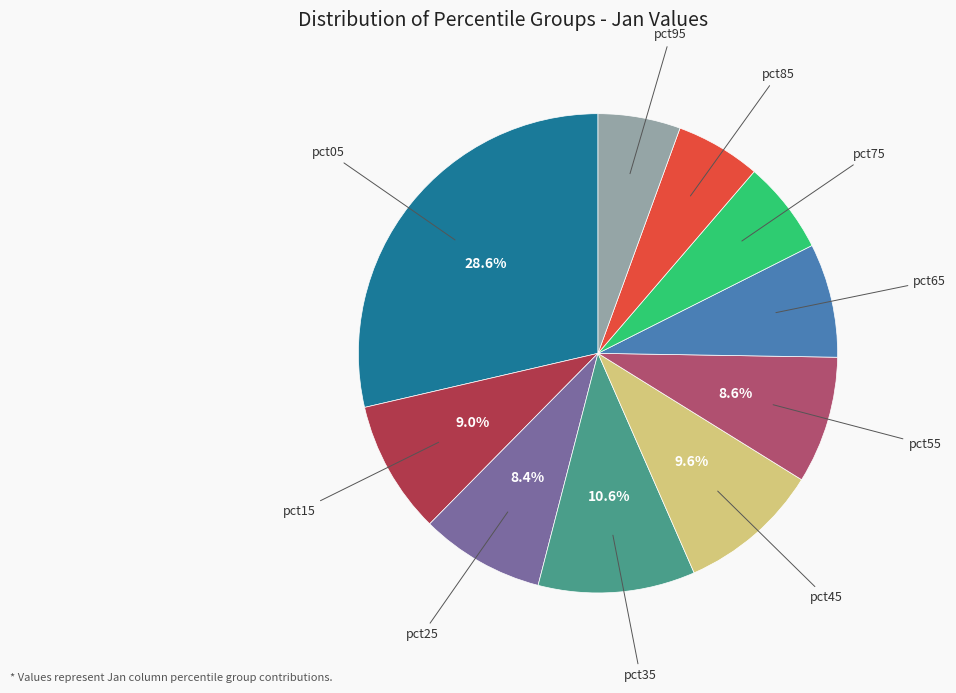

What percentage is the pct55 slice, to the nearest percent?

9%